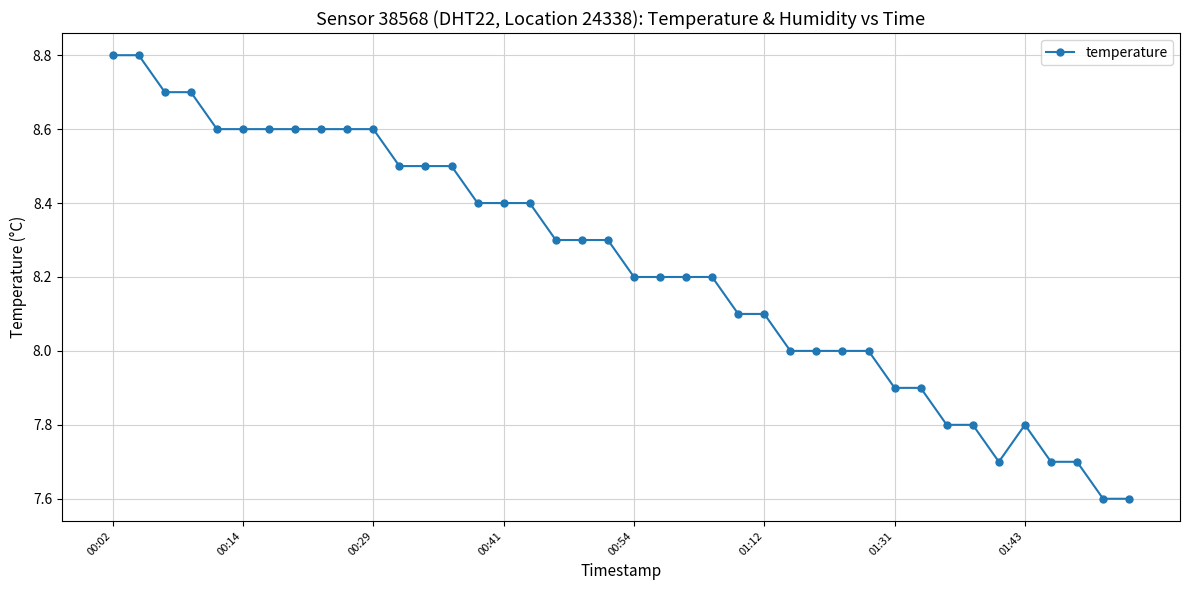

What is the value of the 20th point from the left?

8.3